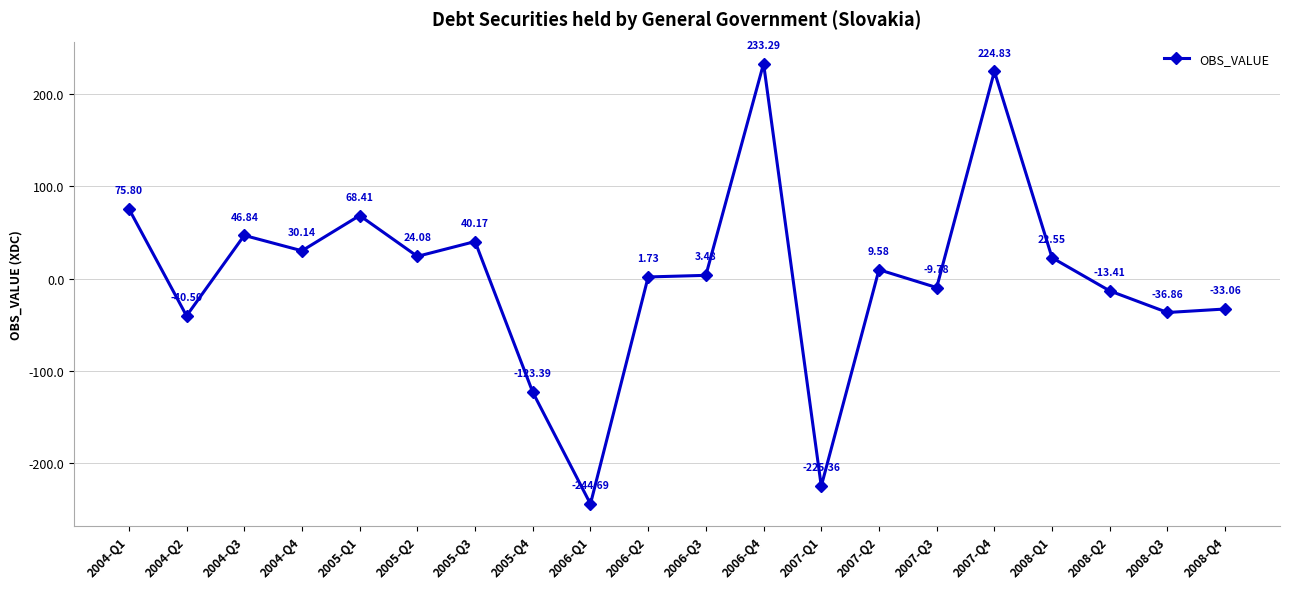

Is it true that the value at 2005-Q2 is 24.1?

True